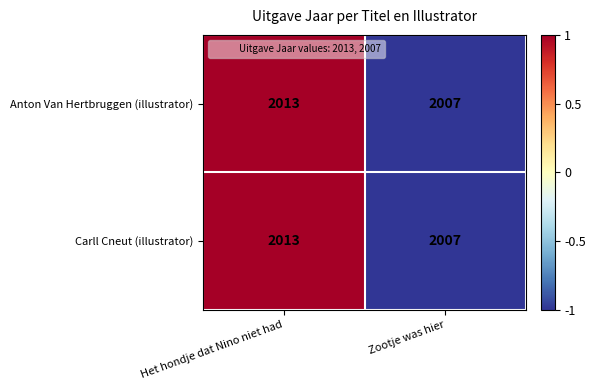

Reading left to right, transcribe all the data shown in this chart.

Anton Van Hertbruggen (illustrator): 2013	2007
Carll Cneut (illustrator): 2013	2007